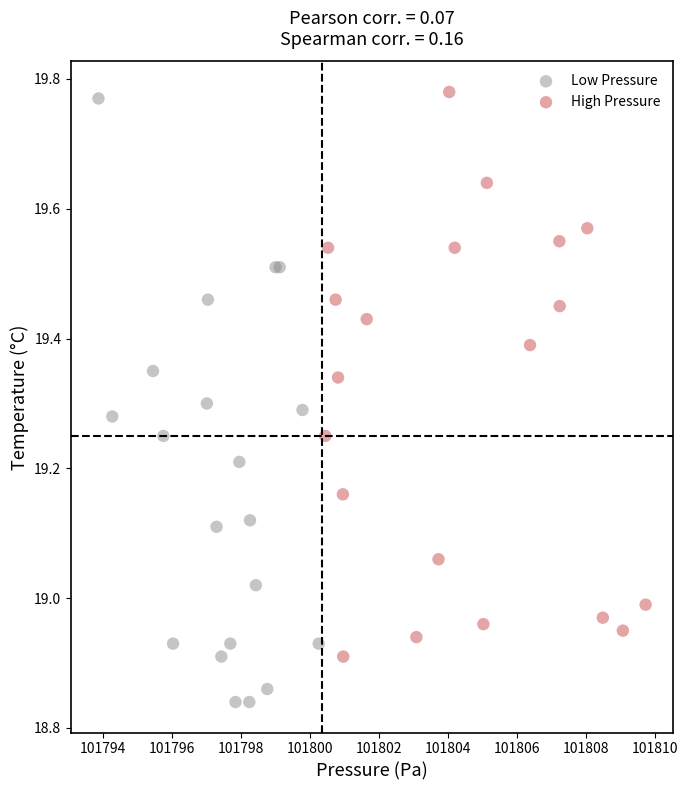

Which series has the largest Y range (max minus min)?

Low Pressure